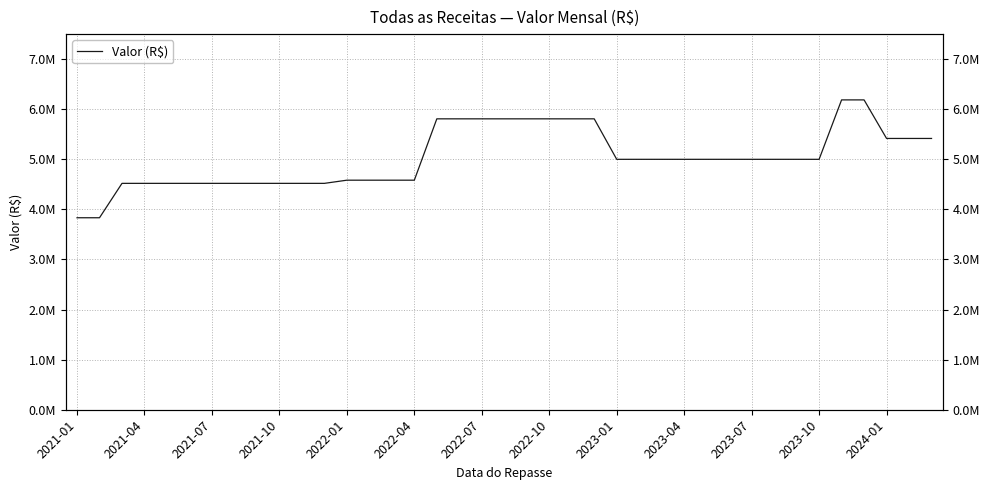

What value does the data have at 22?

5808333.3